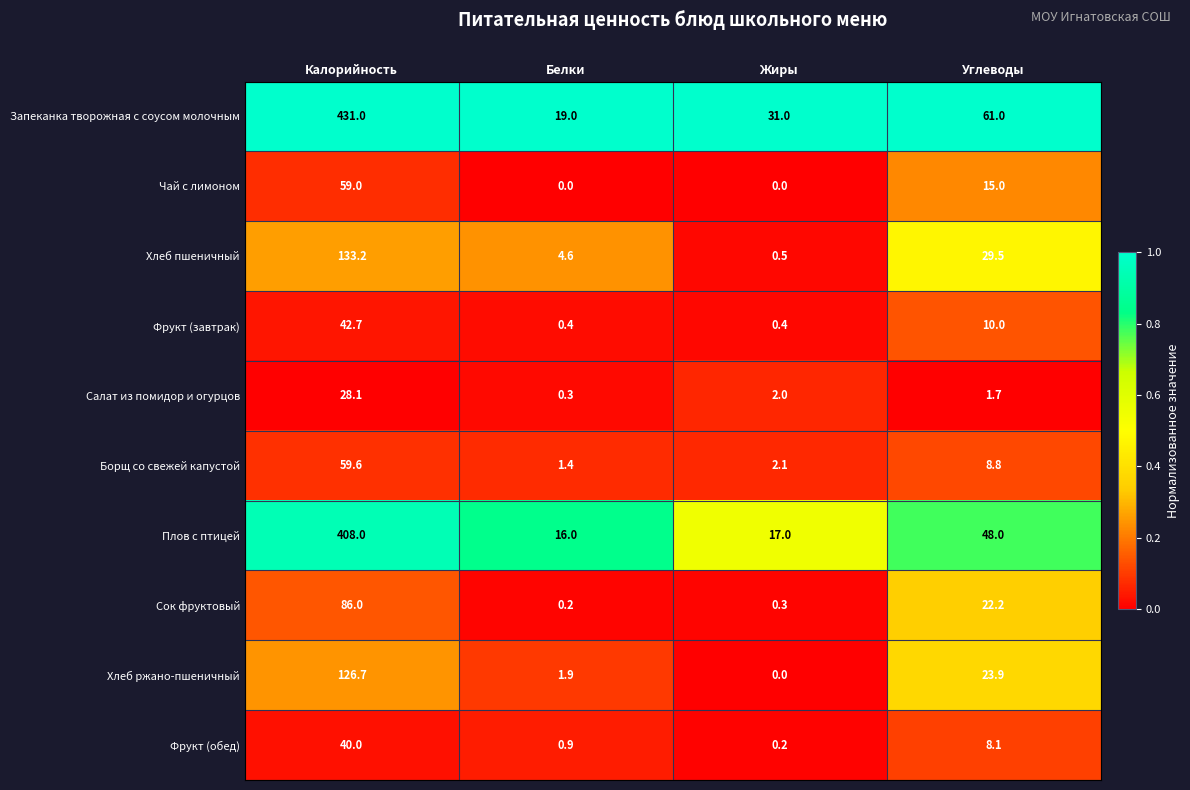

Rank the series by their maximum value, from lowest to highest.

Салат из помидор и огурцов, Фрукт (обед), Фрукт (завтрак), Чай с лимоном, Борщ со свежей капустой, Сок фруктовый, Хлеб ржано-пшеничный, Хлеб пшеничный, Плов с птицей, Запеканка творожная с соусом молочным